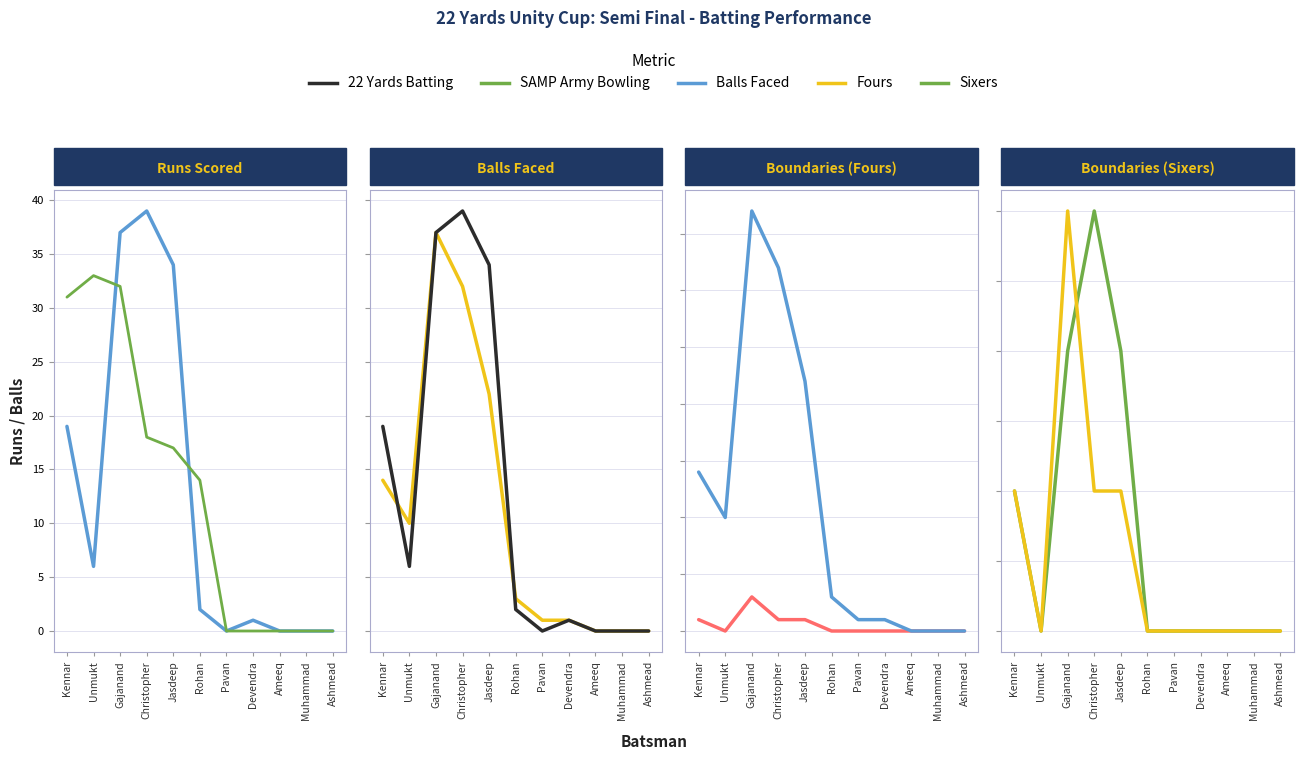

Rank the categories by Sixers value from lowest to highest.

Unmukt, Rohan, Pavan, Devendra, Ameeq, Muhammad, Ashmead, Kennar, Gajanand, Jasdeep, Christopher